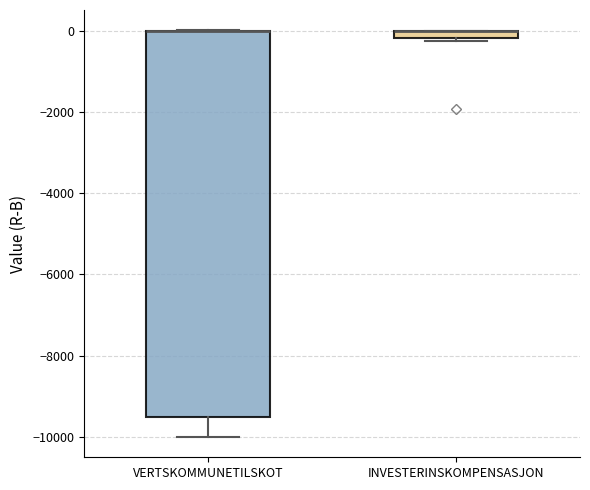

Which box is the tallest, from its lower edge to its upper edge?

VERTSKOMMUNETILSKOT